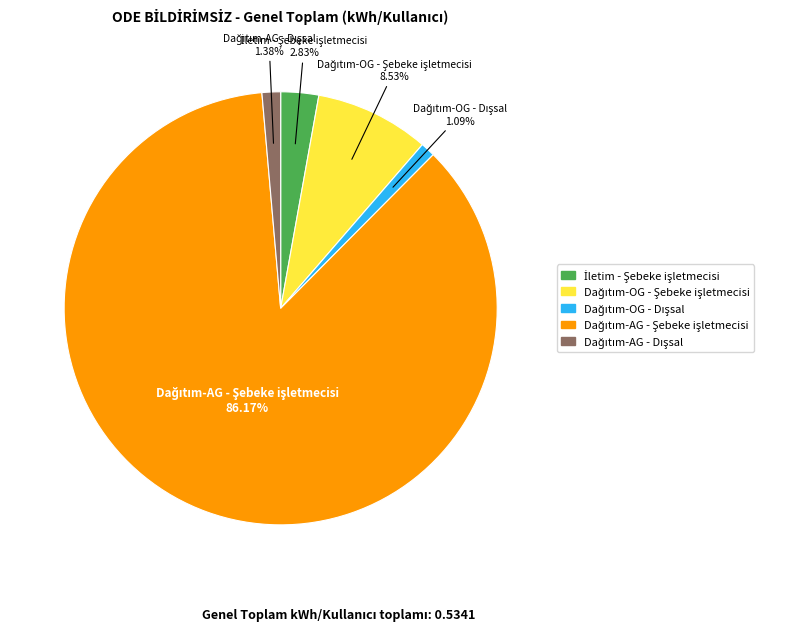

Does any single category account for the majority?

Yes